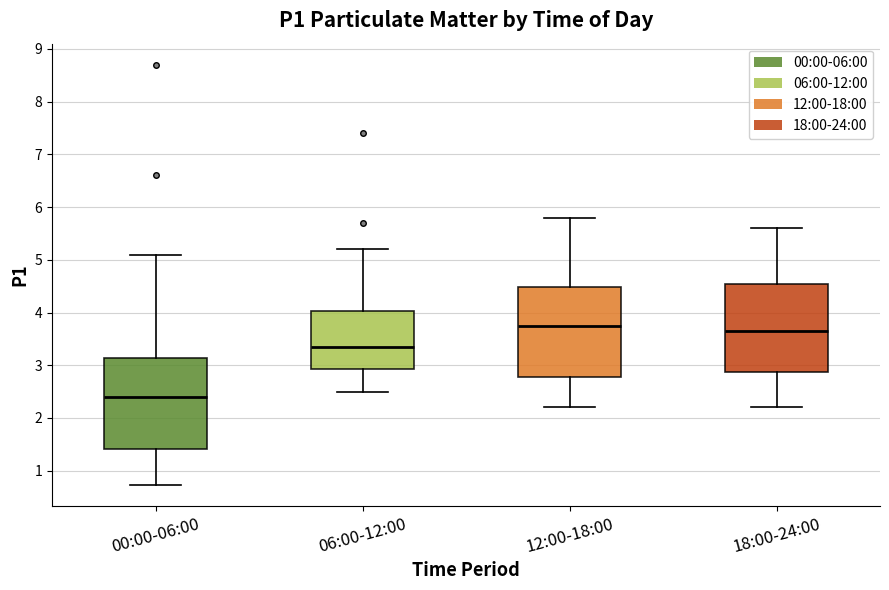

Reading left to right, read every box against the y-axis: the position of its median line, the range the box covers, and the ends of its whiskers. The values are not printed on the chart, so give them approximately, as read against the axis.

00:00-06:00: median 2.4, box 1.4 to 3.1, whiskers 0.7 to 5.1
06:00-12:00: median 3.3, box 2.9 to 4.0, whiskers 2.5 to 5.2
12:00-18:00: median 3.8, box 2.8 to 4.5, whiskers 2.2 to 5.8
18:00-24:00: median 3.7, box 2.9 to 4.6, whiskers 2.2 to 5.6